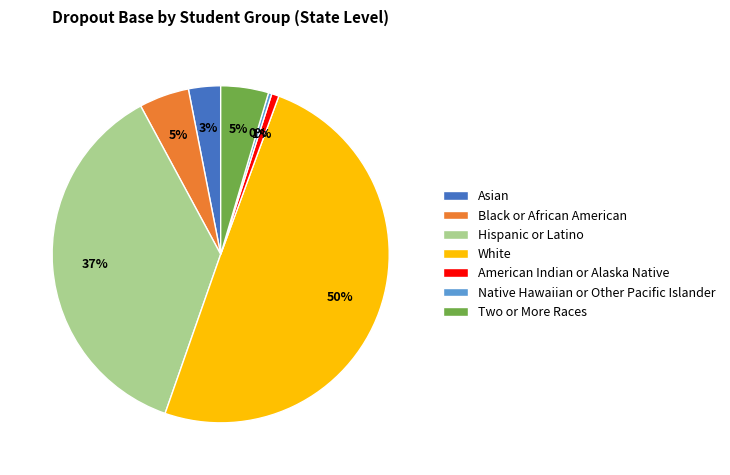

To the nearest percent, what is the combined percentage of Black or African American and Asian?

8%